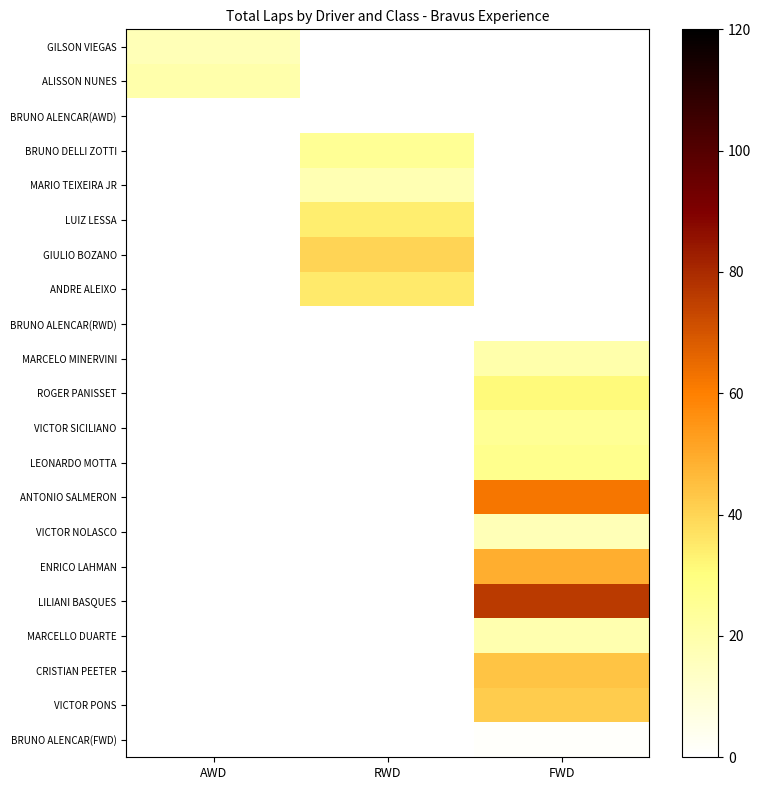

What is the greatest value displayed?

76